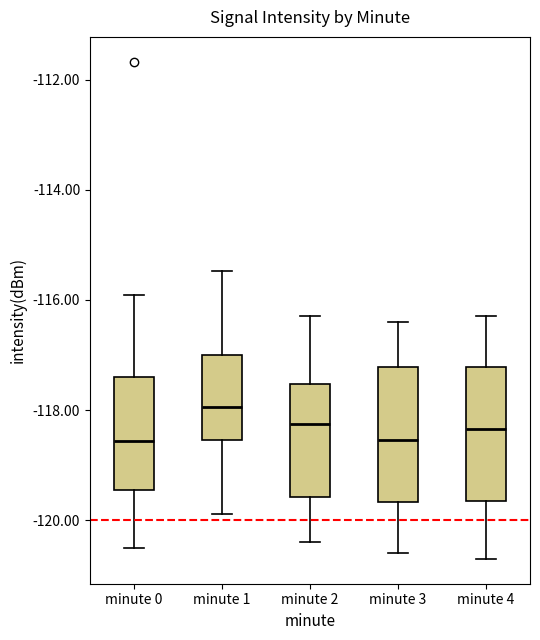

Which box has the highest median line?

minute 1